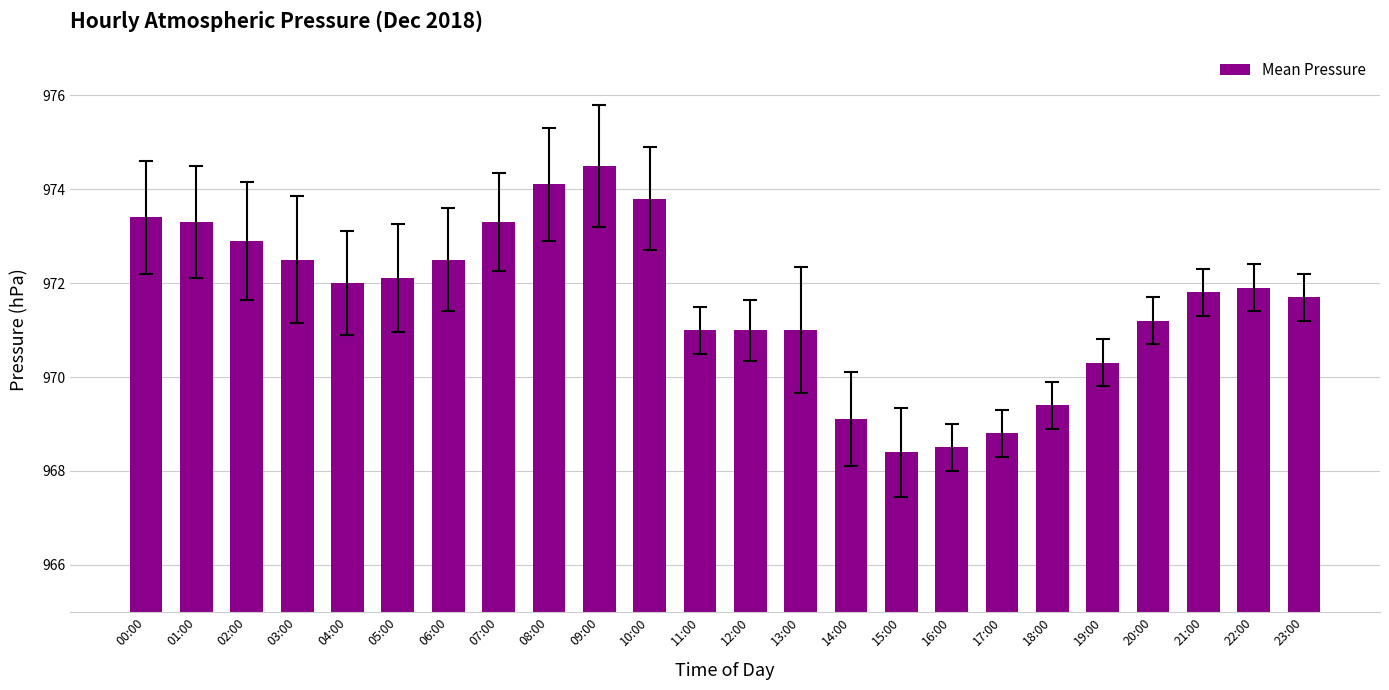

Is it true that the value at 14:00 is 969.1?

True